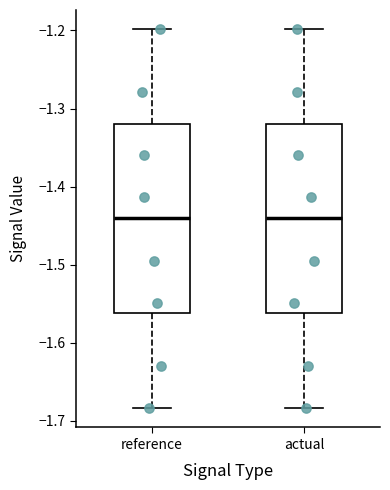

Where does the median line of the box for actual sit on the y-axis? The values are not printed on the chart, so give them approximately, as read against the axis.

-1.44